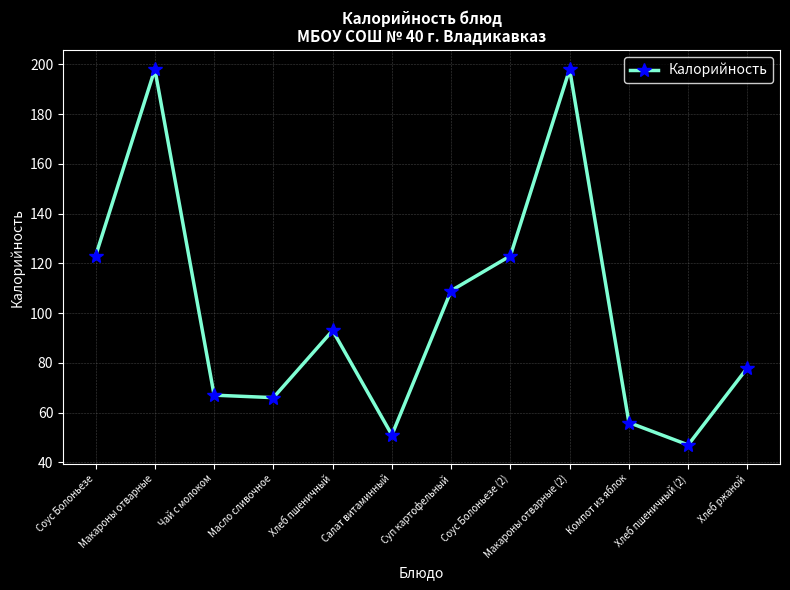

What is the difference between the maximum and minimum values?

151